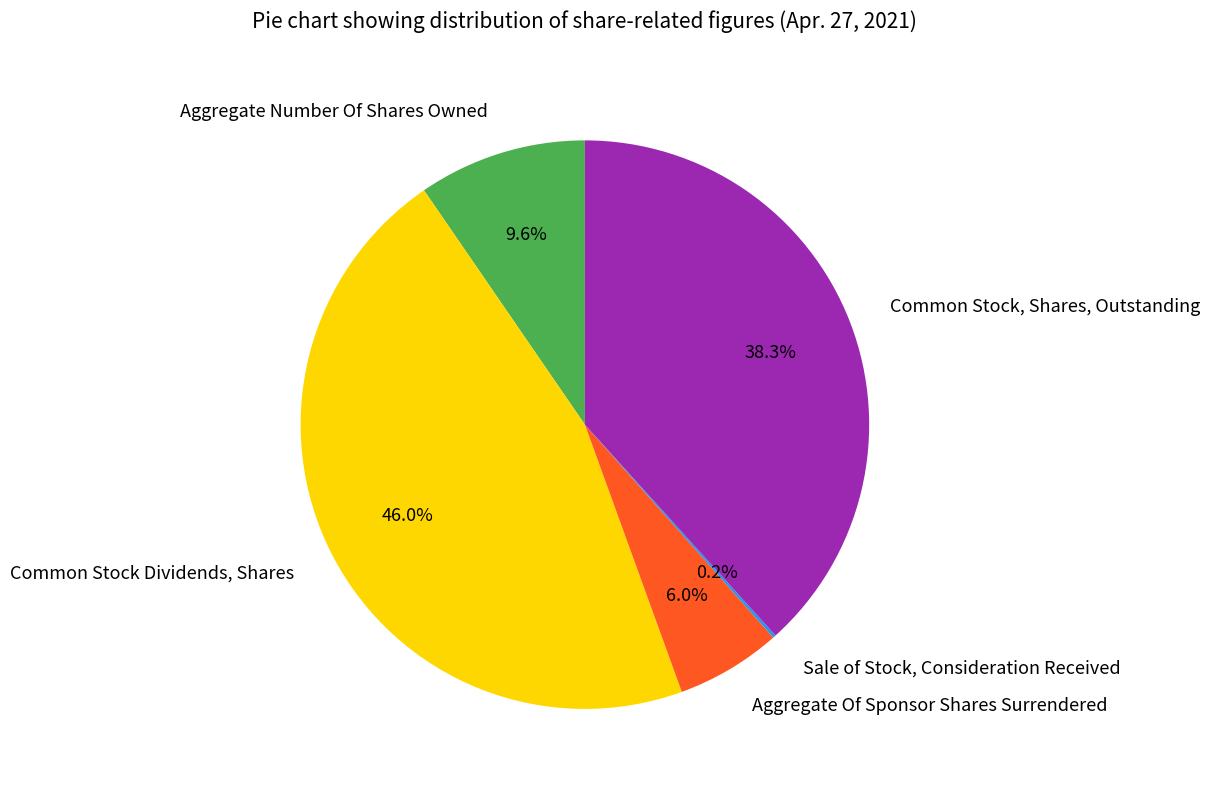

To the nearest percent, what is the difference between the largest and smallest slice percentages?

46%